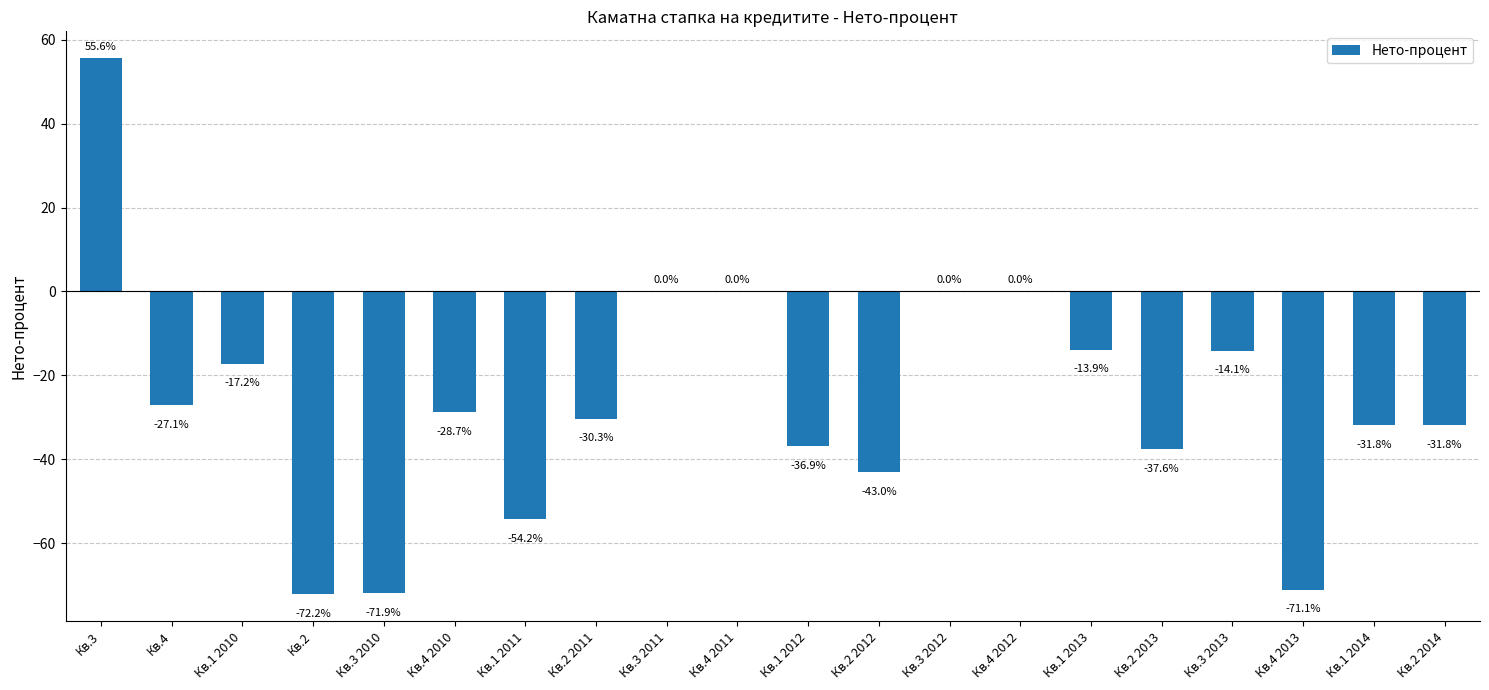

What is the change in value from Кв.1 2012 to Кв.4 2012?

+36.9